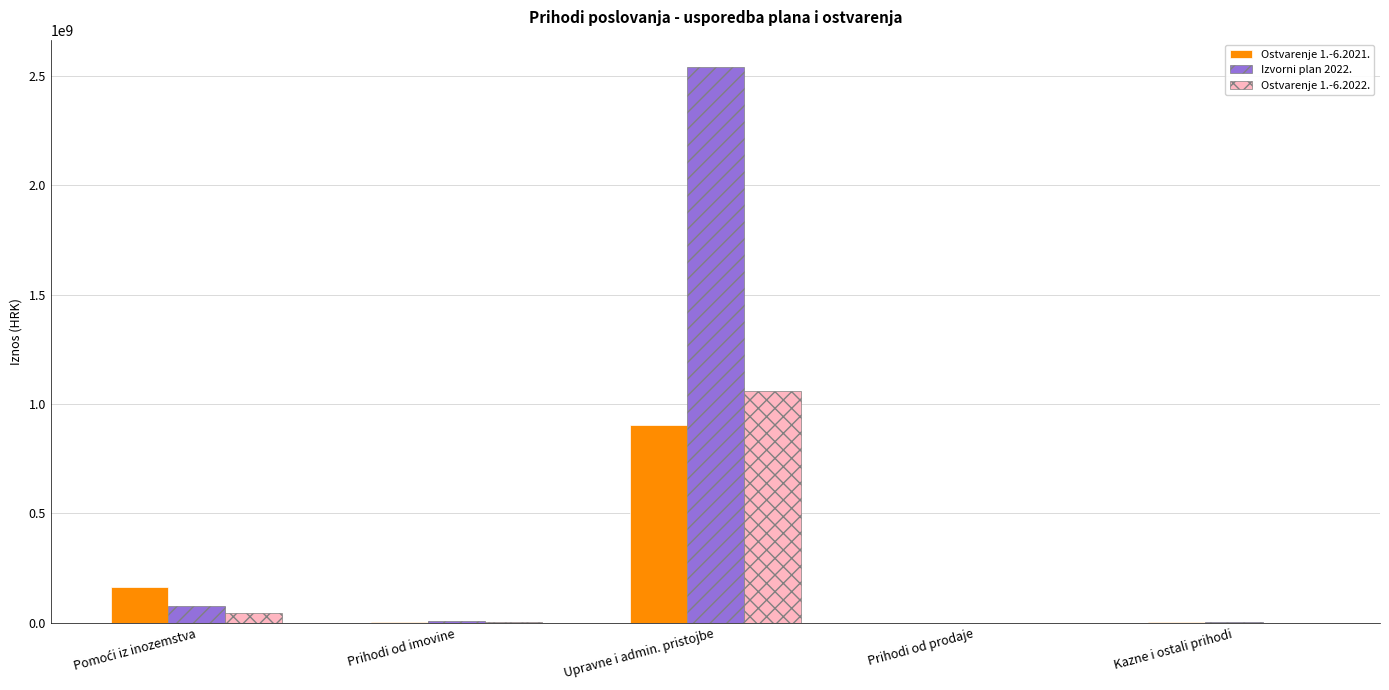

What is the sum of all Ostvarenje 1.-6.2021. values?

1070784123.5